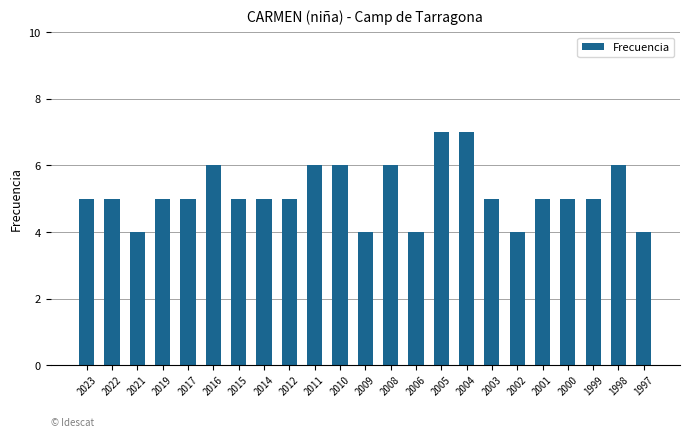

What is the sum of all values?

119